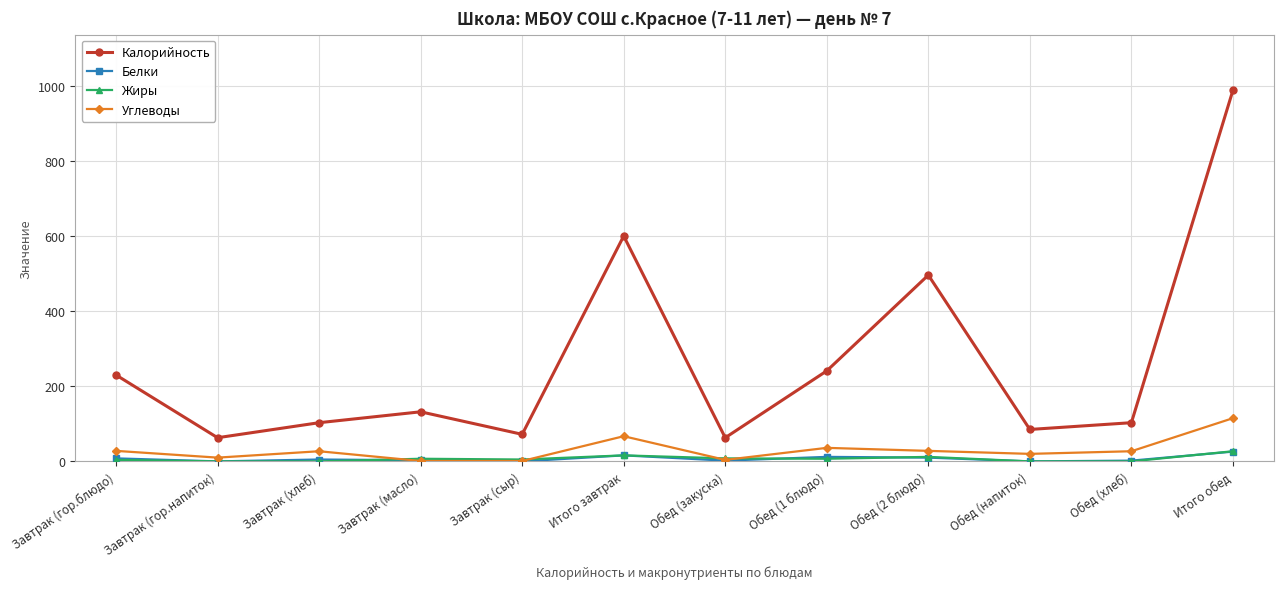

What is the label of the 10th point from the left?

Обед (напиток)